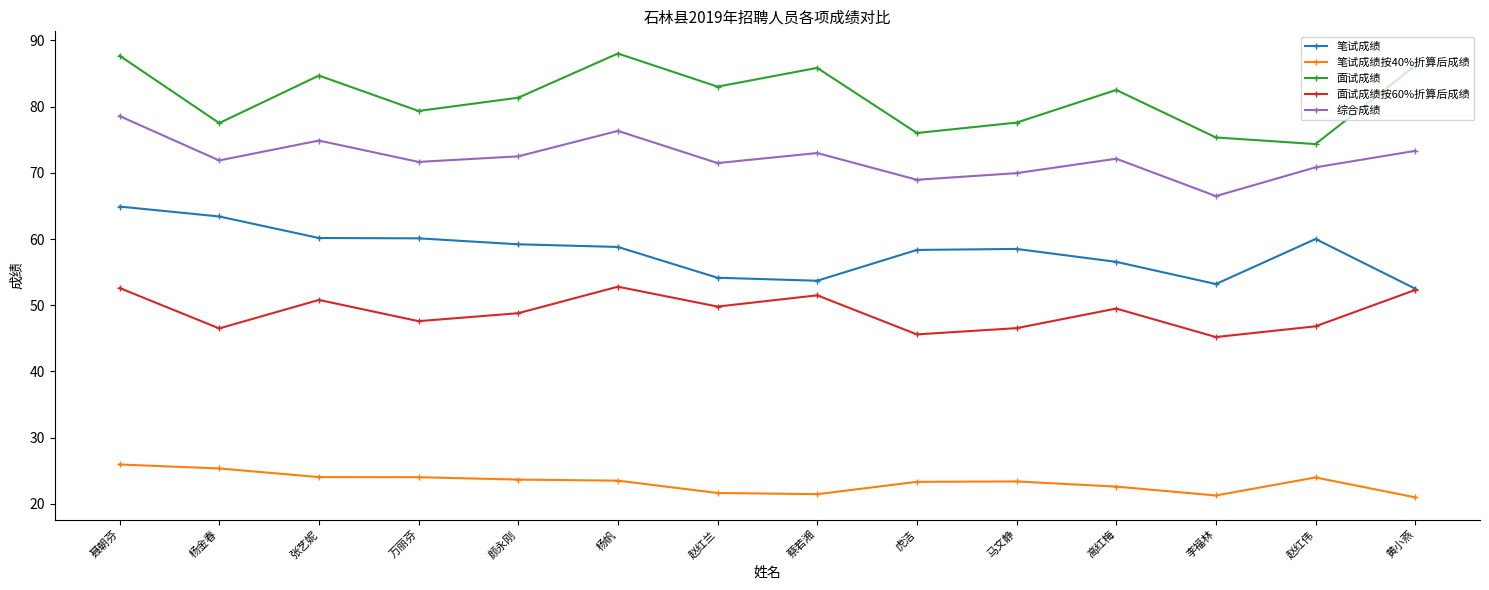

Is it true that 面试成绩 equals 77.5 at 杨金春?

True